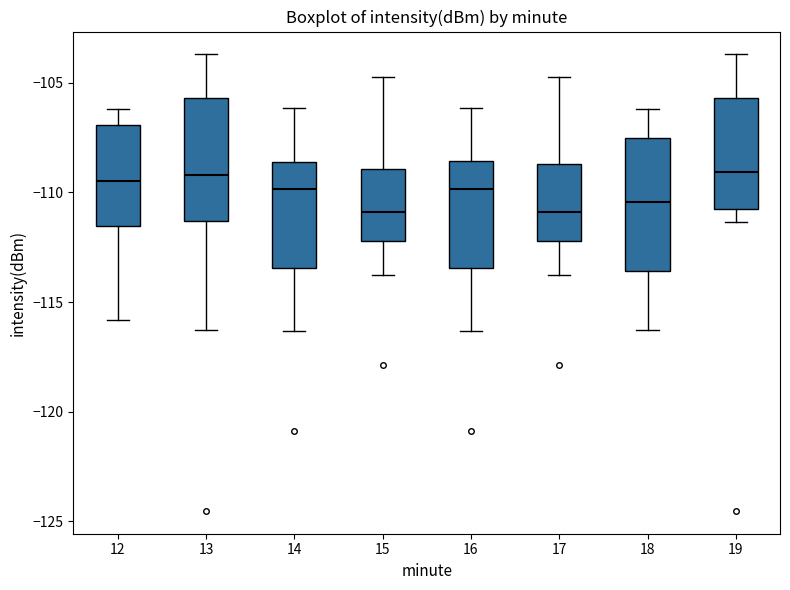

Reading left to right, transcribe this box plot: for each box, give where its median line is, the range the box spans, and where its two whiskers end, as read against the y-axis. The values are not printed on the chart, so give them approximately, as read against the axis.

12: median -109.5, box -111.5 to -107.0, whiskers -116.0 to -106.0
13: median -109.0, box -111.5 to -105.5, whiskers -116.5 to -103.5
14: median -110.0, box -113.5 to -108.5, whiskers -116.5 to -106.0
15: median -111.0, box -112.0 to -109.0, whiskers -114.0 to -104.5
16: median -110.0, box -113.5 to -108.5, whiskers -116.5 to -106.0
17: median -111.0, box -112.0 to -108.5, whiskers -114.0 to -104.5
18: median -110.5, box -113.5 to -107.5, whiskers -116.5 to -106.0
19: median -109.0, box -111.0 to -105.5, whiskers -111.5 to -103.5